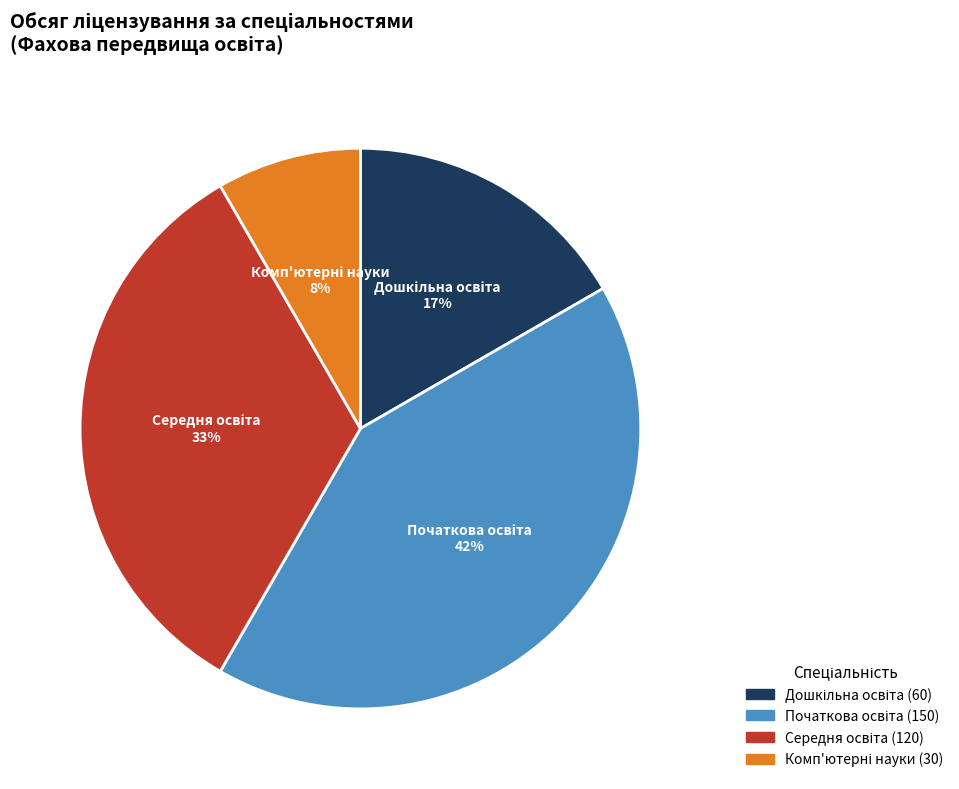

To the nearest percent, what is the average slice percentage?

25%